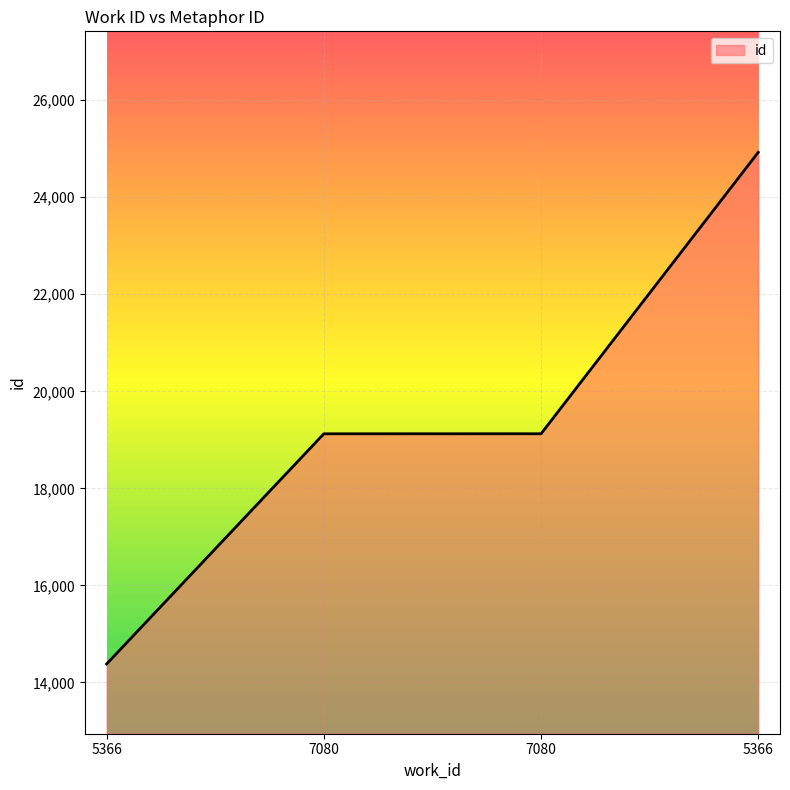

Is this an area chart (filled region under the line)?

Yes